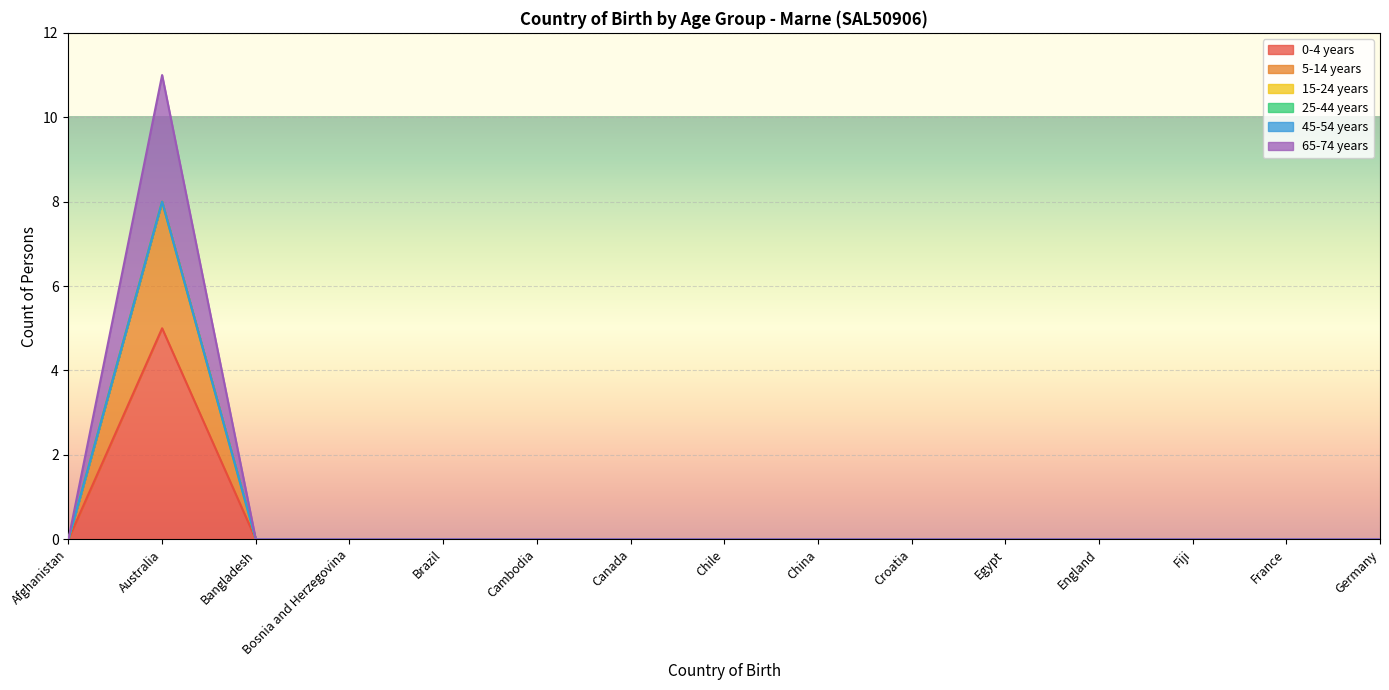

Rank the categories by 0-4 years value from highest to lowest.

Australia, Afghanistan, Bangladesh, Bosnia and Herzegovina, Brazil, Cambodia, Canada, Chile, China, Croatia, Egypt, England, Fiji, France, Germany